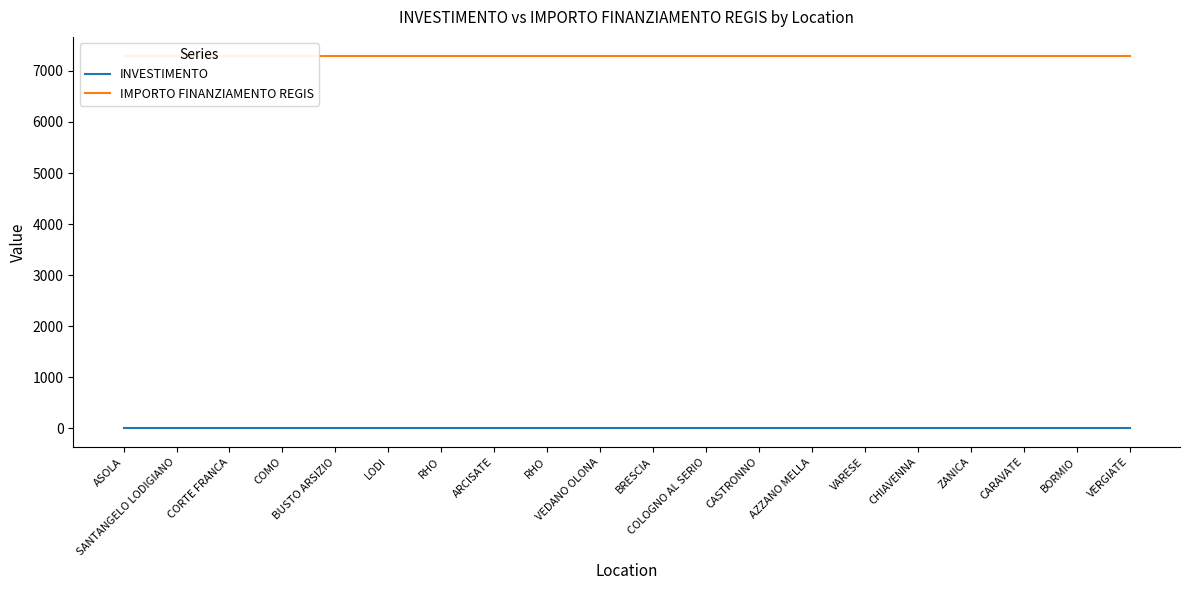

Is the value of INVESTIMENTO at RHO greater than the value of IMPORTO FINANZIAMENTO REGIS at RHO?

No